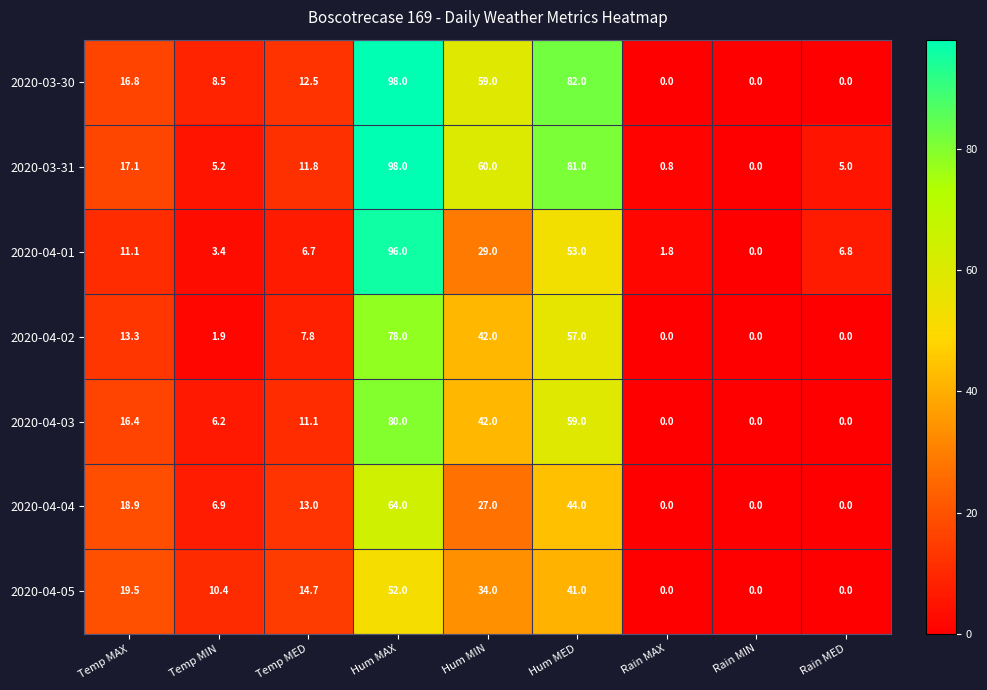

Between Hum MED and Rain MED, which series saw the biggest shift?

2020-03-30